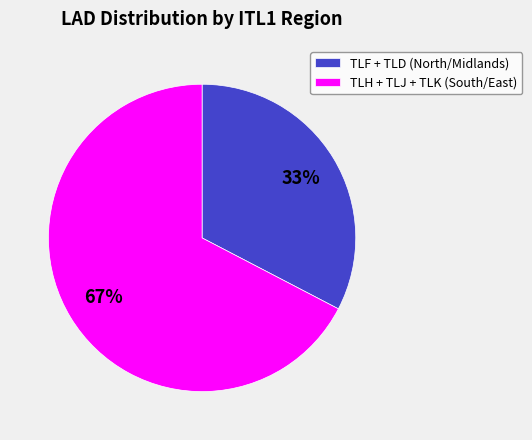

Do TLF + TLD (North/Midlands) and TLH + TLJ + TLK (South/East) together represent more than half of the pie?

Yes